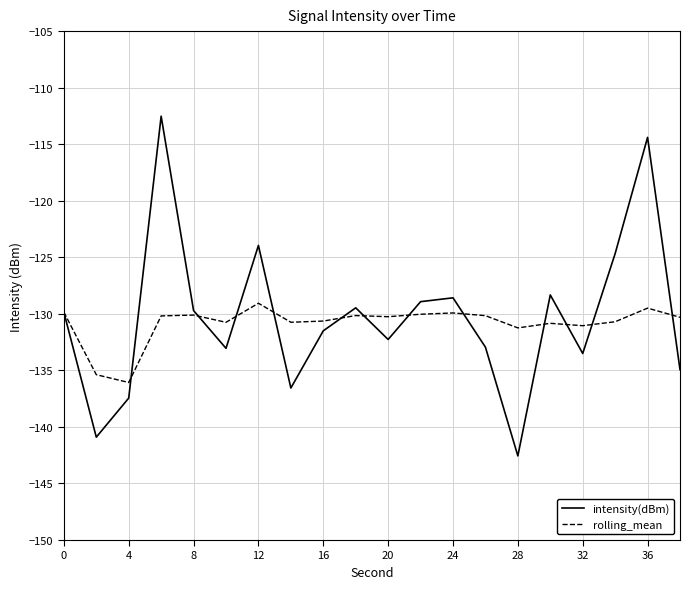

Which series has the widest spread of values?

intensity(dBm)